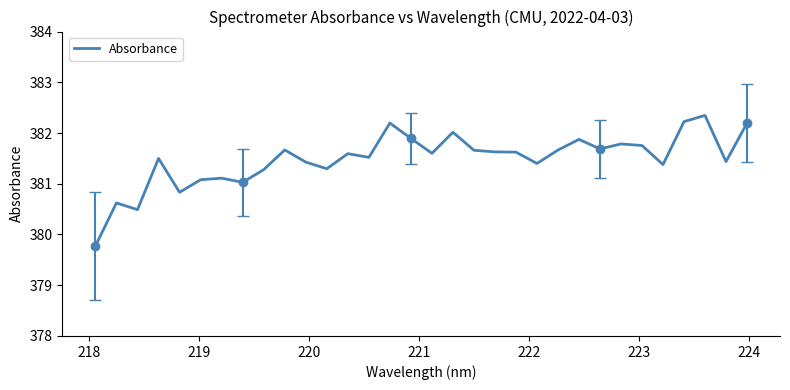

What is the highest value of the Absorbance series?

382.3